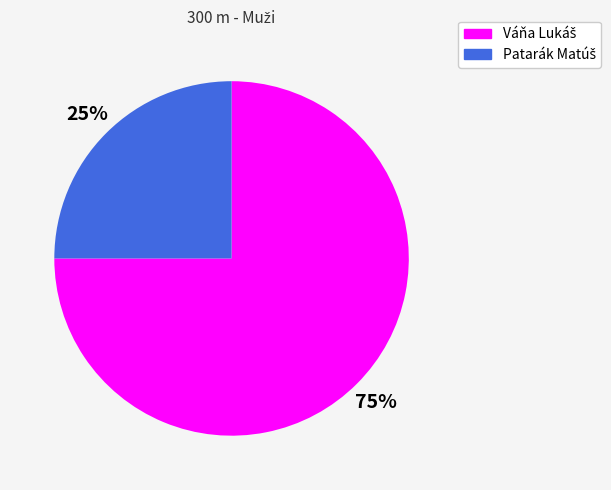

Is there any slice that represents more than half of the pie?

Yes